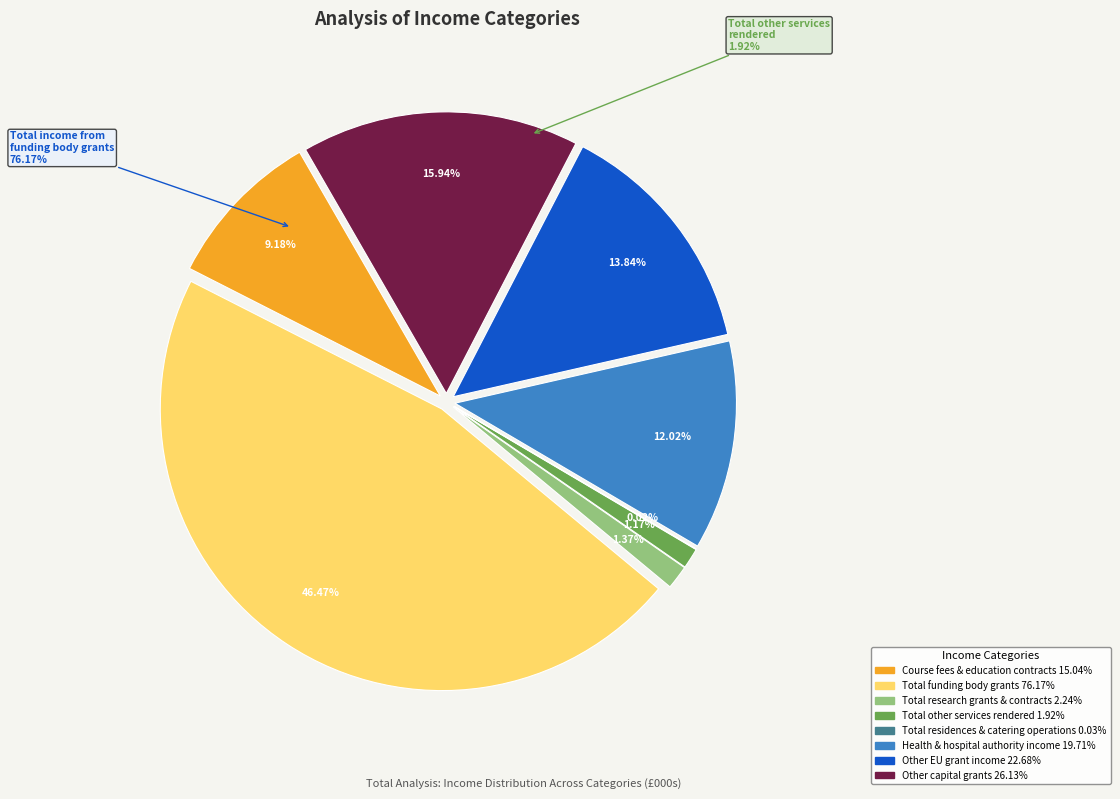

To the nearest percent, what is the average slice percentage?

12%